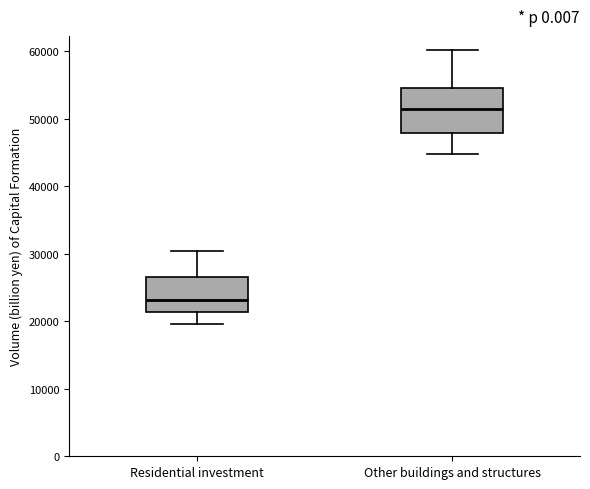

Reading left to right, transcribe this box plot: for each box, give where its median line is, the range the box spans, and where its two whiskers end, as read against the y-axis. The values are not printed on the chart, so give them approximately, as read against the axis.

Residential investment: median 23000, box 21000 to 27000, whiskers 20000 to 30000
Other buildings and structures: median 52000, box 48000 to 55000, whiskers 45000 to 60000